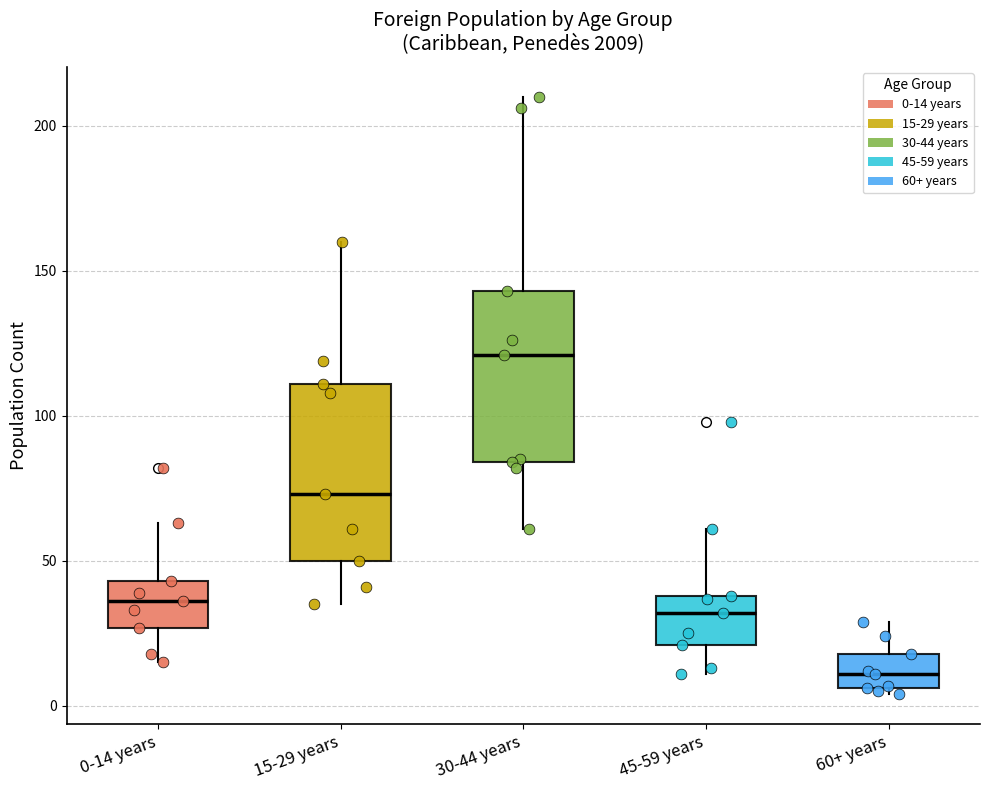

Reading left to right, read every box against the y-axis: the position of its median line, the range the box covers, and the ends of its whiskers. The values are not printed on the chart, so give them approximately, as read against the axis.

0-14 years: median 35, box 25 to 45, whiskers 15 to 65
15-29 years: median 75, box 50 to 110, whiskers 35 to 160
30-44 years: median 120, box 85 to 145, whiskers 60 to 210
45-59 years: median 30, box 20 to 40, whiskers 10 to 60
60+ years: median 10, box 5 to 20, whiskers 5 (just below the box's lower edge) to 30